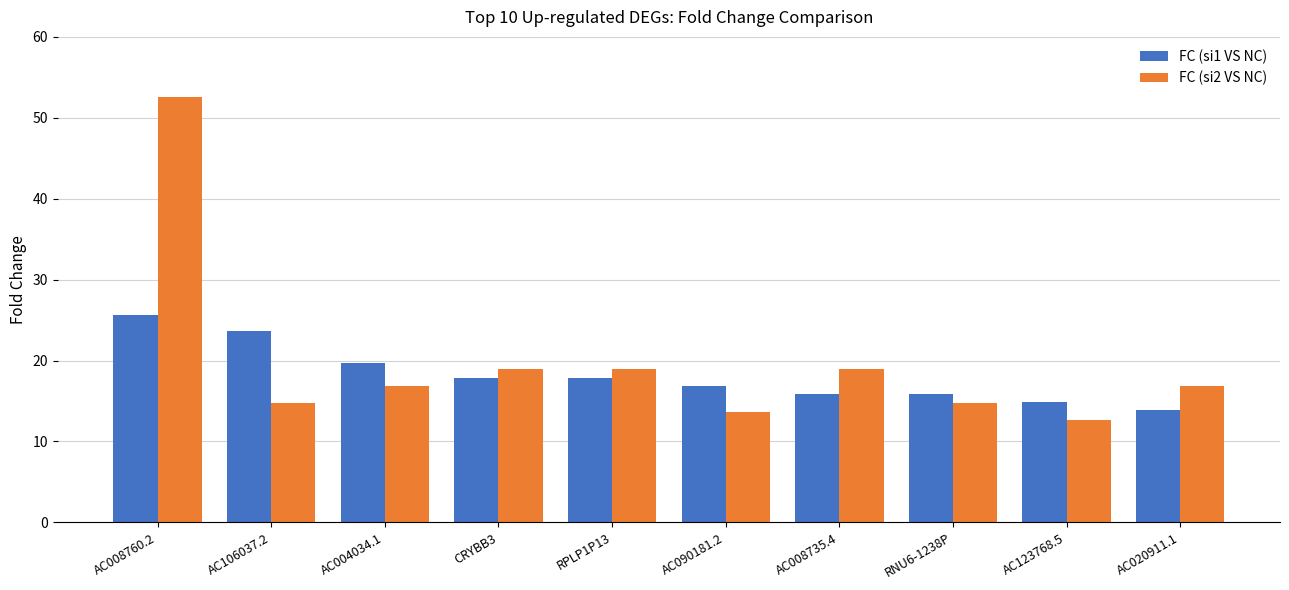

What is the spread (max minus min) of values at AC090181.2?

3.1